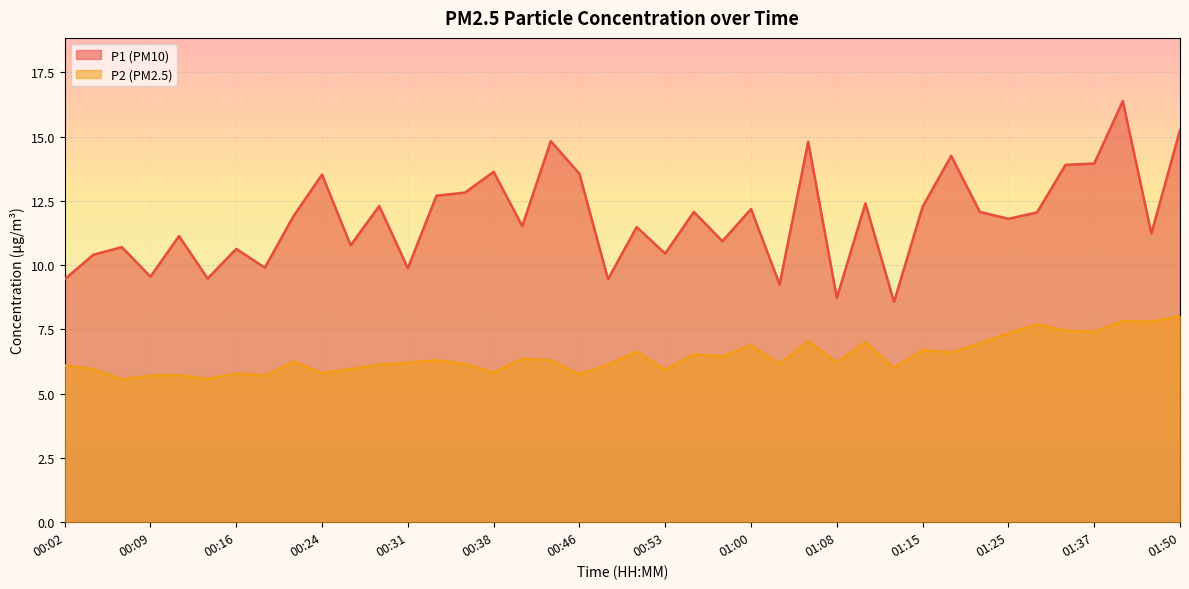

Where is the first local maximum for P1?

00:07